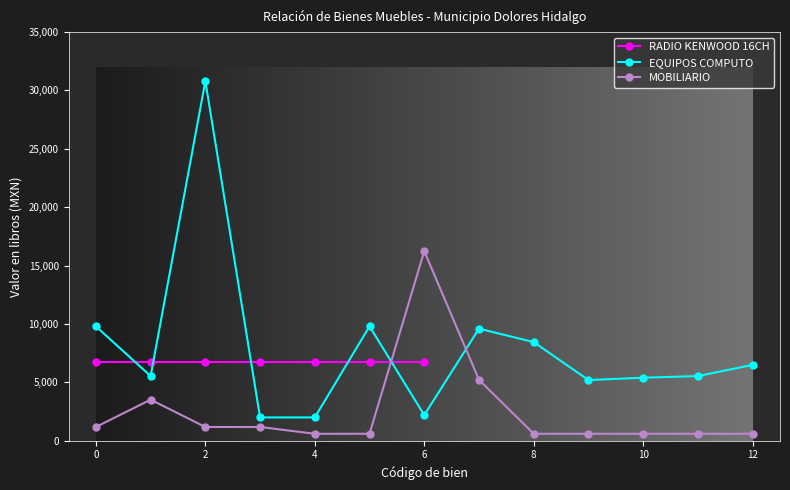

True or false: EQUIPOS COMPUTO has a value of 2695.2 at 8.

False